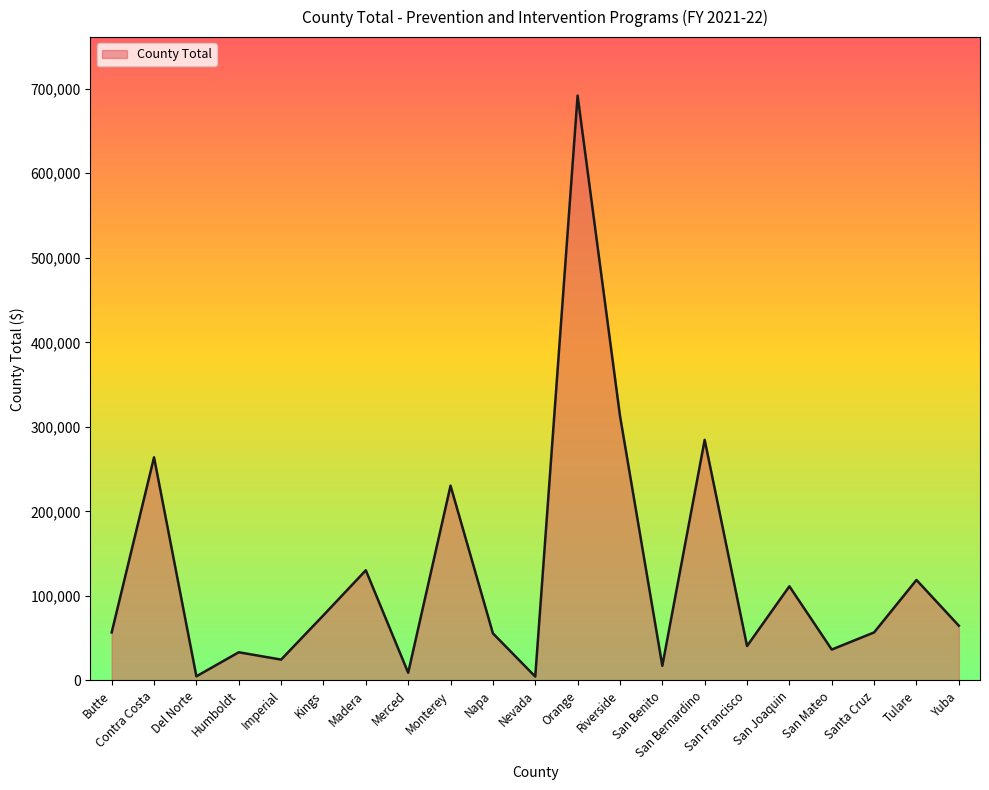

Is it true that the value at Orange is 912297?

False